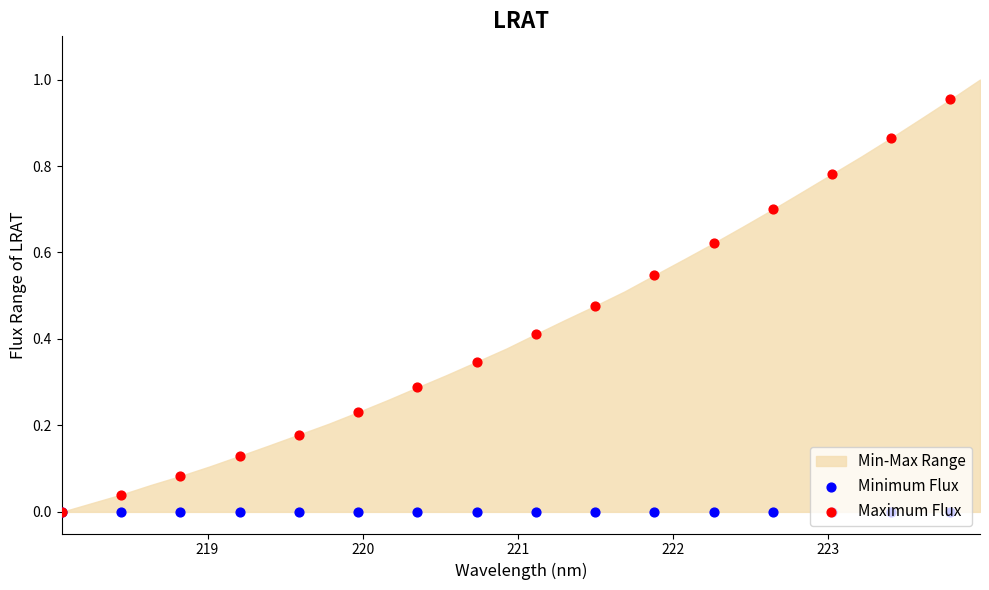

Which series contains the highest Y value?

Maximum Flux